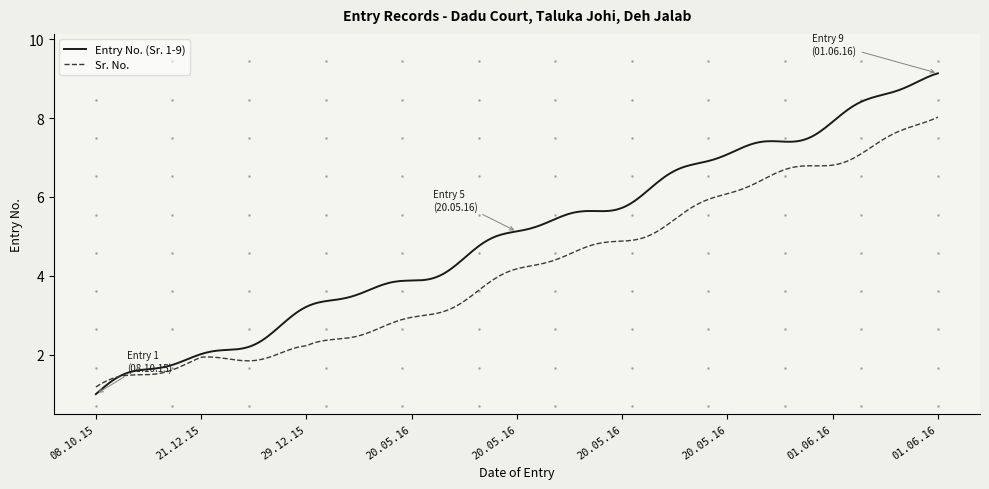

What is the smallest value displayed?

1.0